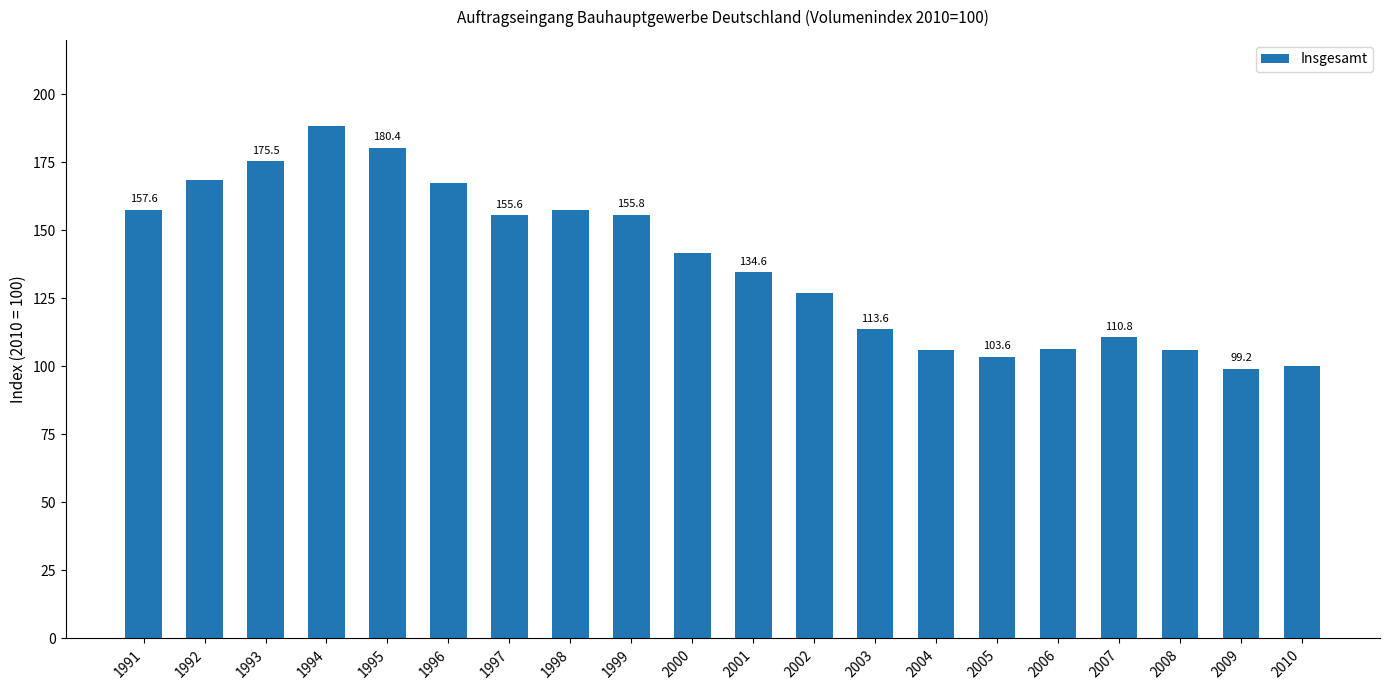

Reading left to right, list all the values displayed in this chart.

1991=157.6	1992=168.6	1993=175.5	1994=188.5	1995=180.4	1996=167.3	1997=155.6	1998=157.5	1999=155.8	2000=141.7	2001=134.6	2002=126.9	2003=113.6	2004=105.9	2005=103.6	2006=106.4	2007=110.8	2008=106.2	2009=99.2	2010=100.1